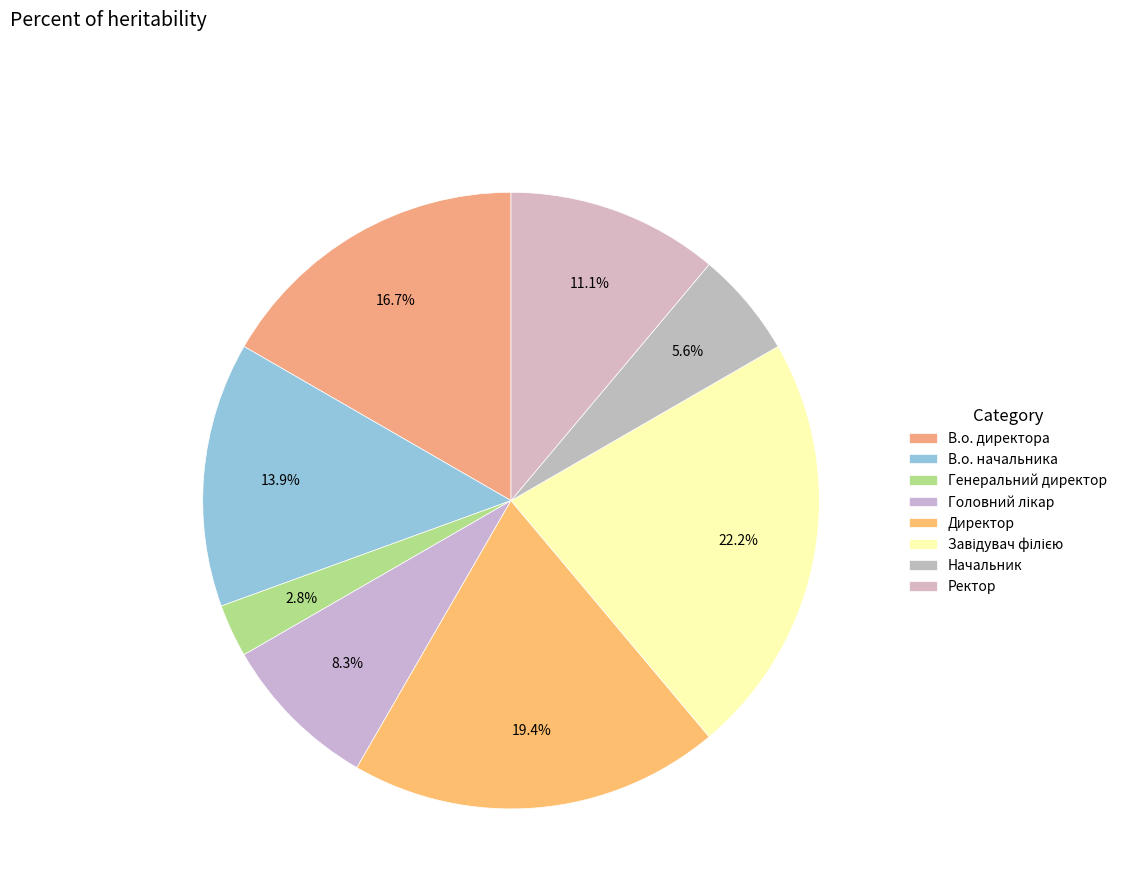

Does any single category account for the majority?

No